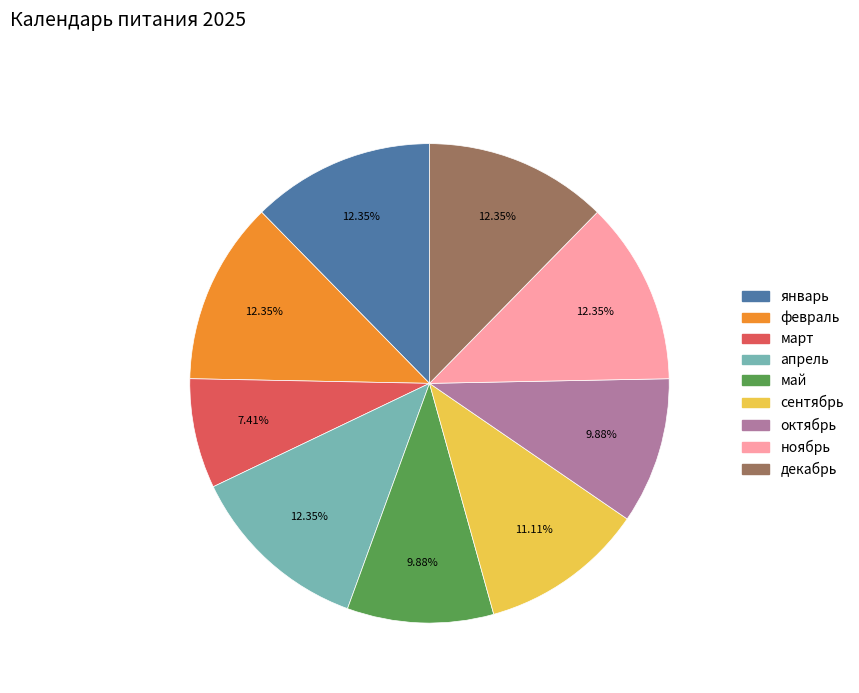

How many segments does this pie chart have?

9